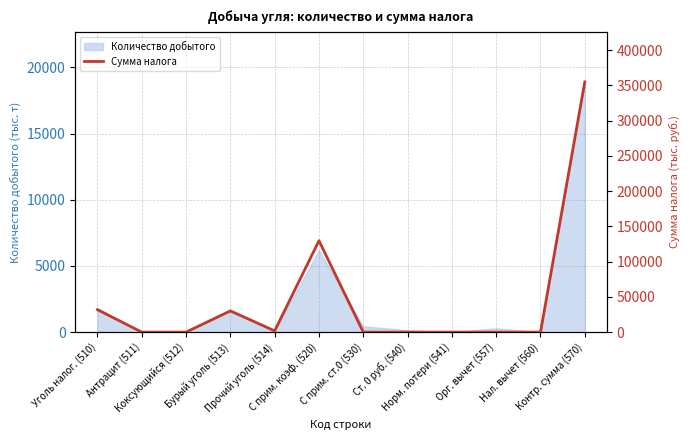

Reading left to right, what are all the values shown in this chart?

Уголь налог. (510)=31862	Антрацит (511)=0	Коксующийся (512)=0	Бурый уголь (513)=30094	Прочий уголь (514)=1768	С прим. коэф. (520)=129618	С прим. ст.0 (530)=0	Ст. 0 руб. (540)=0	Норм. потери (541)=0	Орг. вычет (557)=0	Нал. вычет (560)=0	Контр. сумма (570)=354822